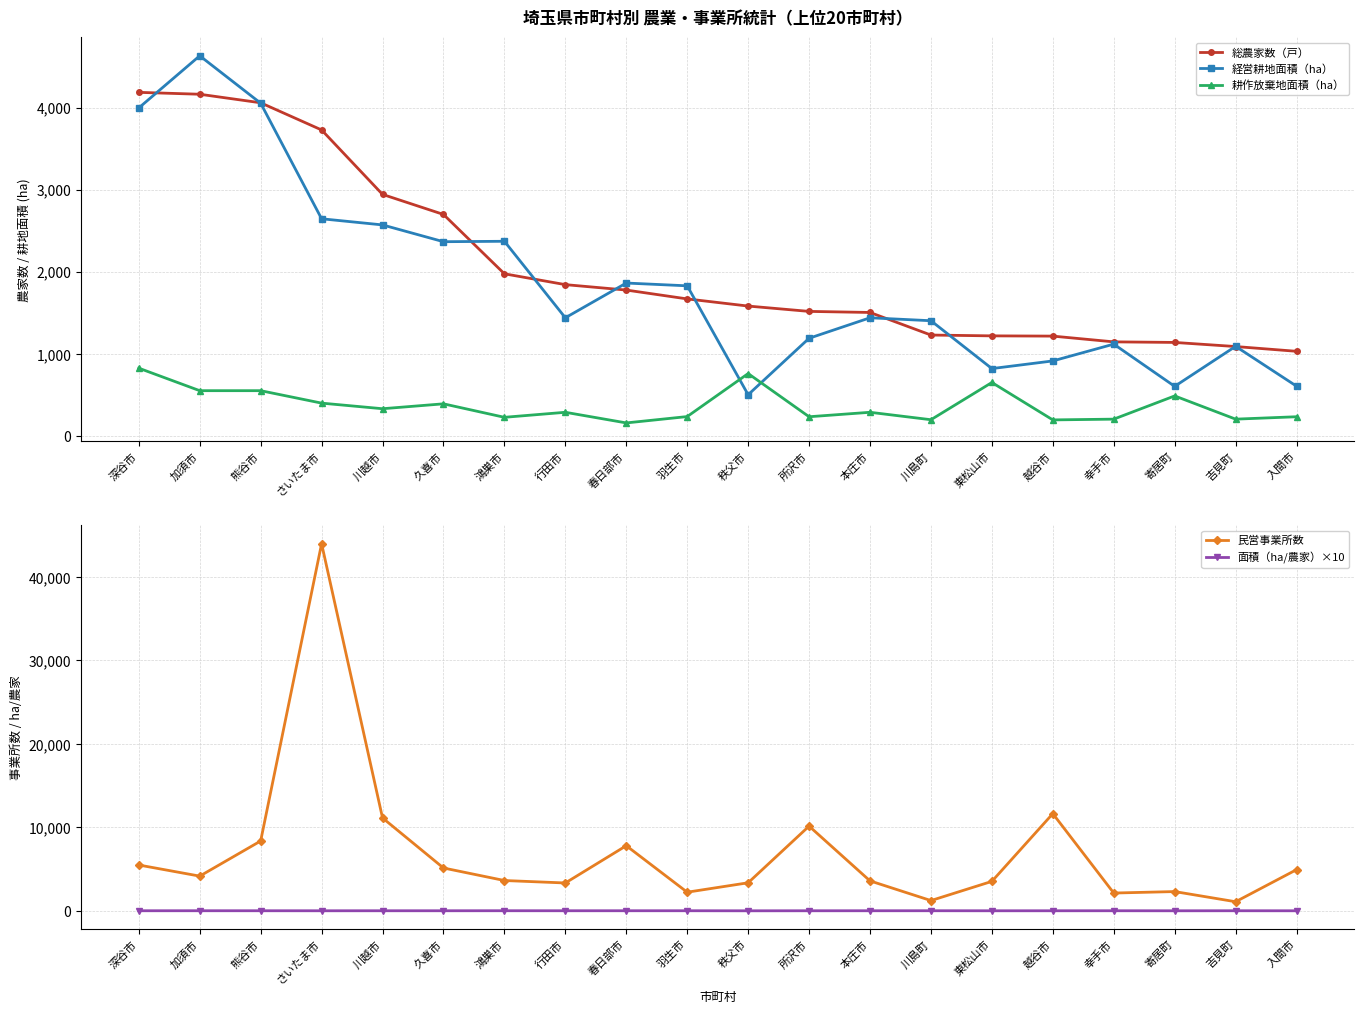

What is the label of the 4th point from the left?

さいたま市